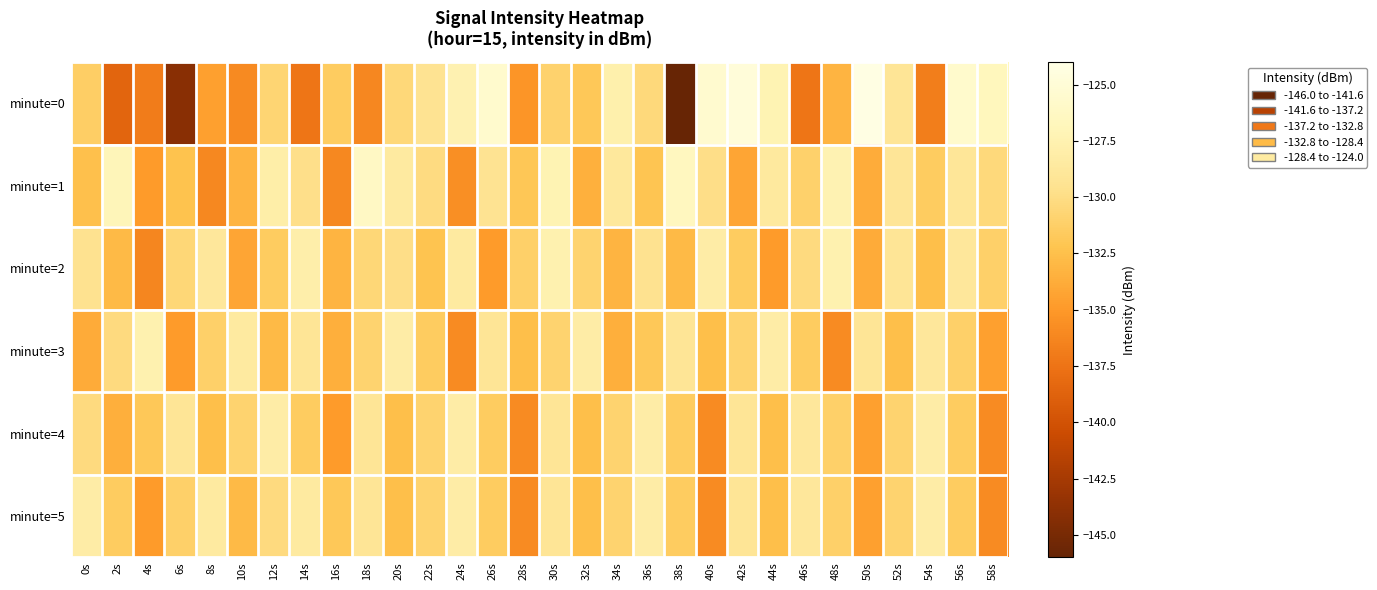

Reading left to right, transcribe all the data shown in this chart.

minute=0: 0s=-131.4	2s=-138.6	4s=-137.0	6s=-144.0	8s=-134.5	10s=-136.0	12s=-130.7	14s=-137.4	16s=-131.5	18s=-136.2	20s=-130.5	22s=-129.4	24s=-127.5	26s=-125.6	28s=-135.2	30s=-131.0	32s=-131.9	34s=-127.8	36s=-130.4	38s=-145.9	40s=-125.5	42s=-124.8	44s=-127.3	46s=-137.3	48s=-133.2	50s=-124.1	52s=-129.2	54s=-136.8	56s=-125.7	58s=-126.7
minute=1: 0s=-132.5	2s=-127.0	4s=-134.9	6s=-132.3	8s=-136.1	10s=-133.3	12s=-128.0	14s=-129.8	16s=-136.1	18s=-126.2	20s=-128.5	22s=-130.1	24s=-135.7	26s=-129.4	28s=-132.0	30s=-127.3	32s=-133.5	34s=-128.8	36s=-132.1	38s=-126.5	40s=-129.9	42s=-134.2	44s=-128.7	46s=-131.1	48s=-127.4	50s=-133.8	52s=-129.1	54s=-131.5	56s=-129.0	58s=-130.4
minute=2: 0s=-129.5	2s=-132.9	4s=-136.2	6s=-130.5	8s=-128.9	10s=-134.2	12s=-131.5	14s=-127.9	16s=-133.2	18s=-130.5	20s=-129.9	22s=-132.2	24s=-128.5	26s=-134.9	28s=-131.2	30s=-127.5	32s=-130.9	34s=-133.2	36s=-129.5	38s=-132.9	40s=-128.2	42s=-131.5	44s=-134.9	46s=-130.2	48s=-127.5	50s=-133.9	52s=-129.2	54s=-132.5	56s=-128.9	58s=-131.2
minute=3: 0s=-133.9	2s=-130.2	4s=-127.5	6s=-134.9	8s=-131.2	10s=-128.5	12s=-132.9	14s=-129.2	16s=-133.5	18s=-130.9	20s=-128.2	22s=-131.5	24s=-135.9	26s=-129.2	28s=-132.5	30s=-130.9	32s=-128.2	34s=-133.5	36s=-131.9	38s=-129.2	40s=-132.5	42s=-130.9	44s=-128.2	46s=-131.5	48s=-135.9	50s=-129.2	52s=-132.5	54s=-128.9	56s=-131.2	58s=-134.5
minute=4: 0s=-130.2	2s=-133.5	4s=-131.9	6s=-129.2	8s=-132.5	10s=-130.9	12s=-128.2	14s=-131.5	16s=-134.9	18s=-129.2	20s=-132.5	22s=-130.9	24s=-128.2	26s=-131.5	28s=-135.9	30s=-129.2	32s=-132.5	34s=-130.9	36s=-128.2	38s=-131.5	40s=-135.9	42s=-129.2	44s=-132.5	46s=-128.9	48s=-131.2	50s=-134.5	52s=-130.9	54s=-128.2	56s=-131.5	58s=-135.9
minute=5: 0s=-128.2	2s=-131.5	4s=-134.9	6s=-131.2	8s=-128.5	10s=-132.9	12s=-130.2	14s=-128.5	16s=-131.9	18s=-129.2	20s=-132.5	22s=-130.9	24s=-128.2	26s=-131.5	28s=-135.9	30s=-129.2	32s=-132.5	34s=-130.9	36s=-128.2	38s=-131.5	40s=-135.9	42s=-129.2	44s=-132.5	46s=-128.9	48s=-131.2	50s=-134.5	52s=-130.9	54s=-128.2	56s=-131.5	58s=-135.9